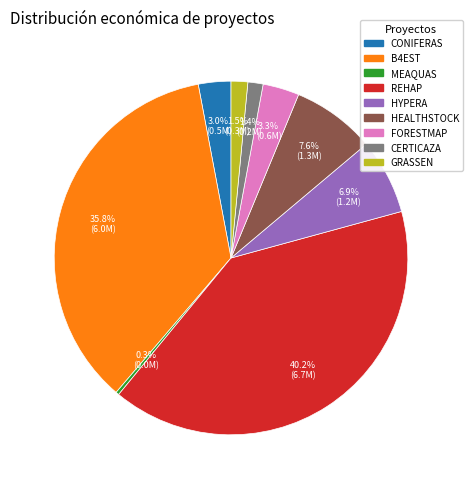

Is the sum of GRASSEN and FORESTMAP greater than half?

No